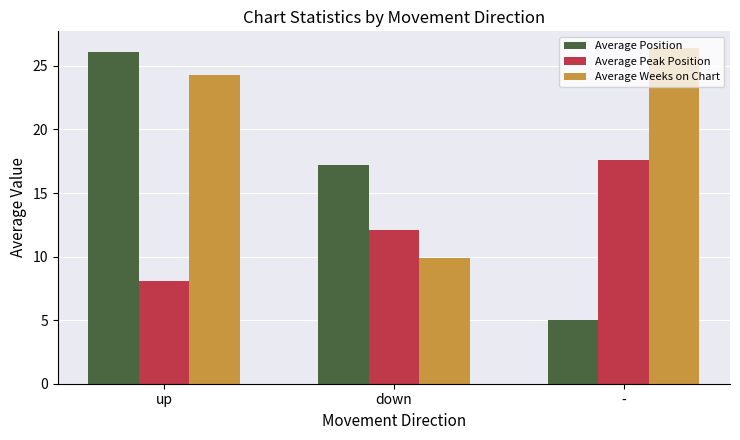

How many bars are there in each group?

3